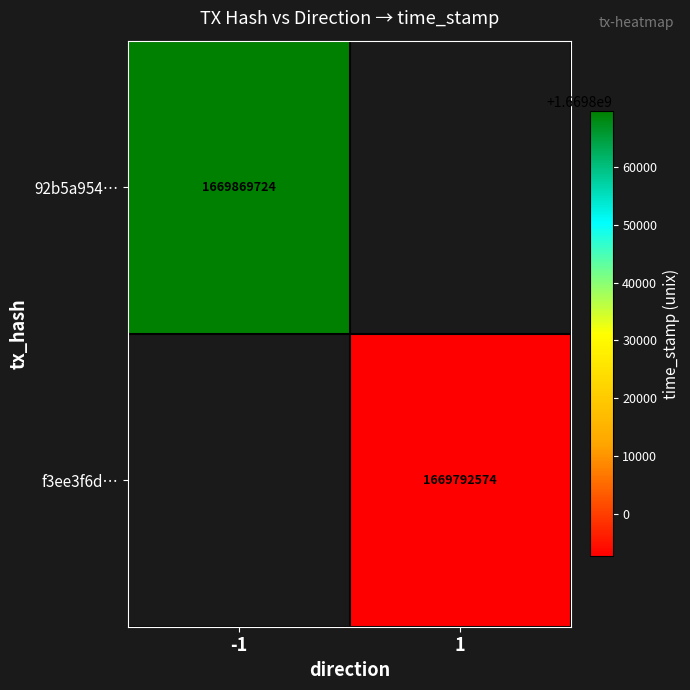

Is it true that 92b5a954… equals 1669869724 at -1?

True